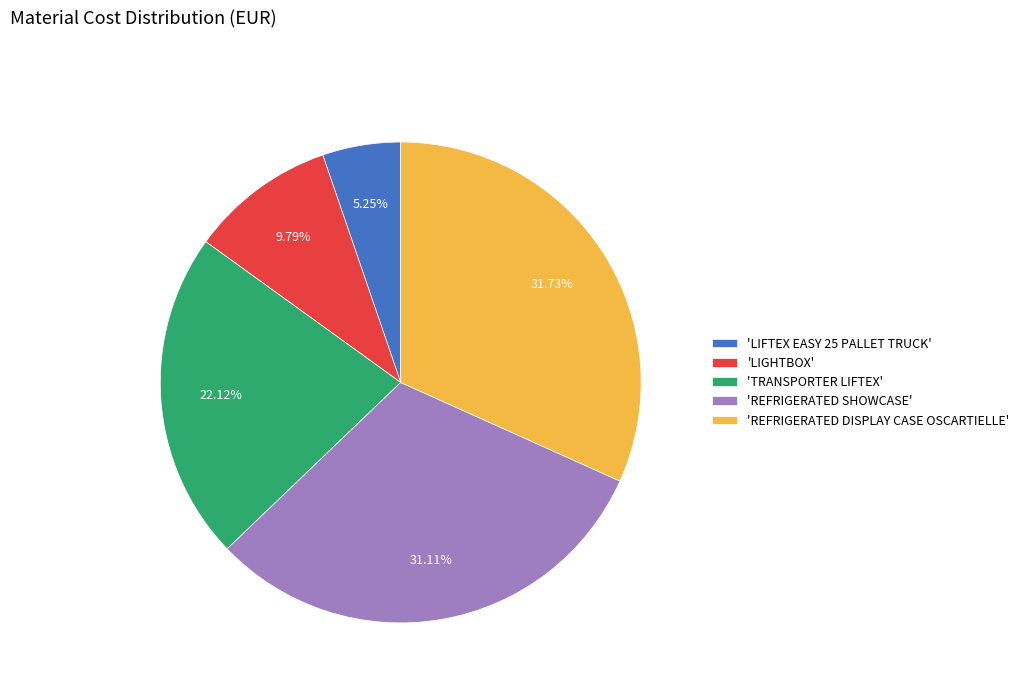

How many slices are in this pie chart?

5